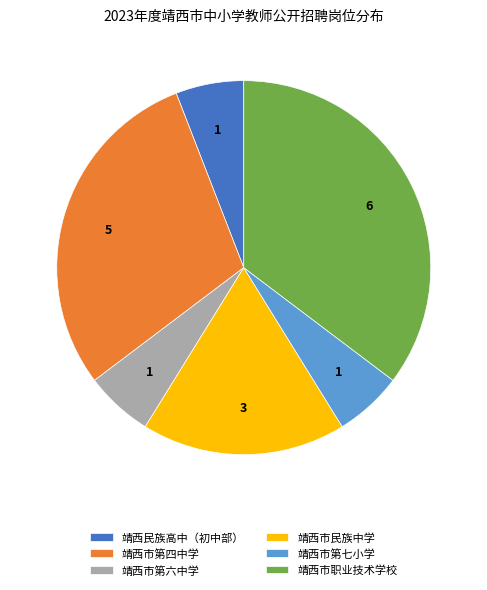

Is it true that 靖西民族高中（初中部） is 17% of the pie?

False